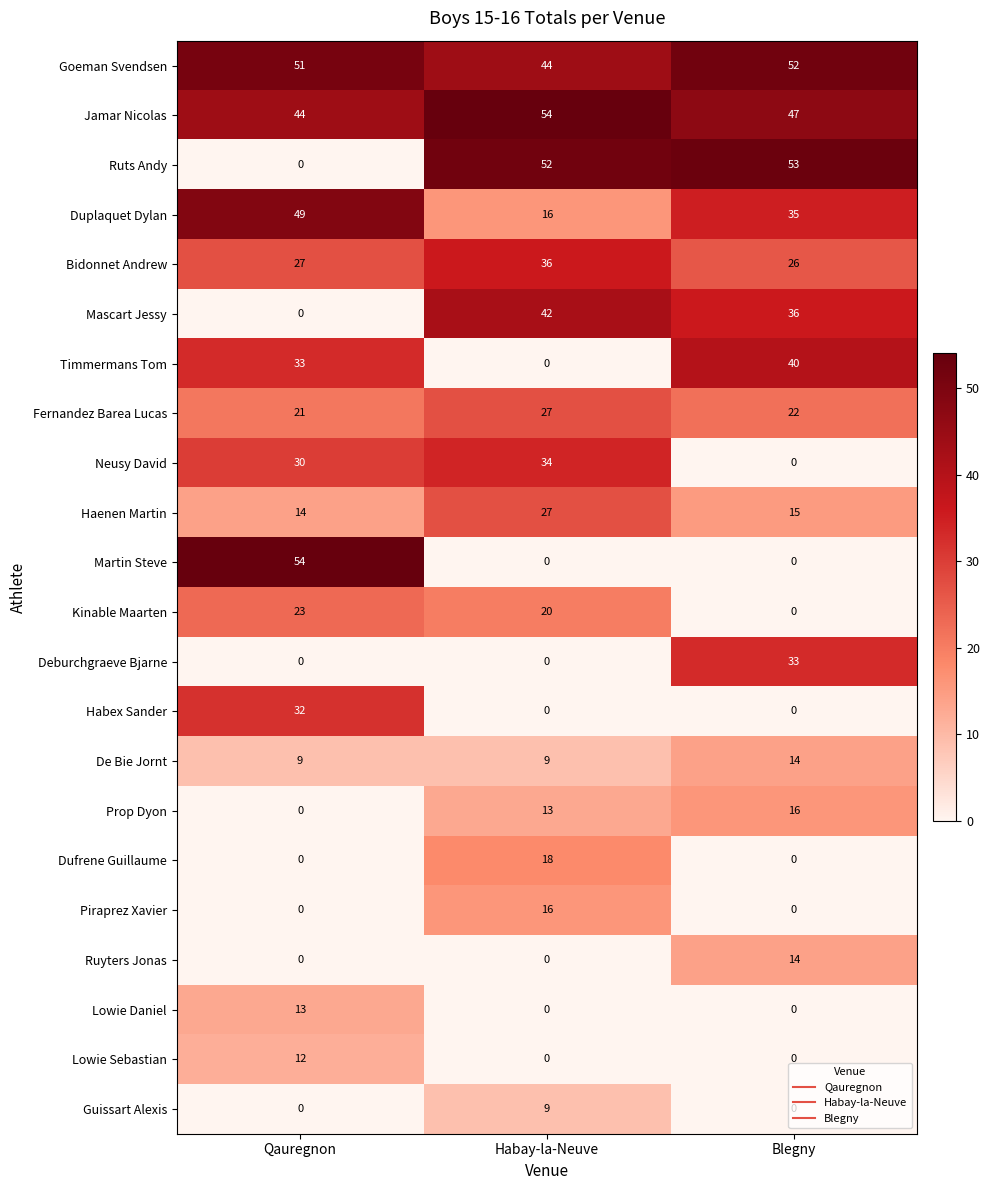

What is the maximum value shown in the chart?

54